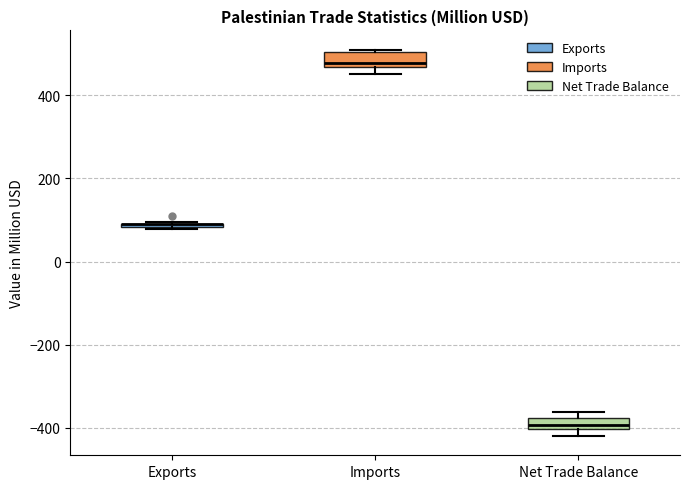

Where does the median line of the box for Imports sit on the y-axis? The values are not printed on the chart, so give them approximately, as read against the axis.

480